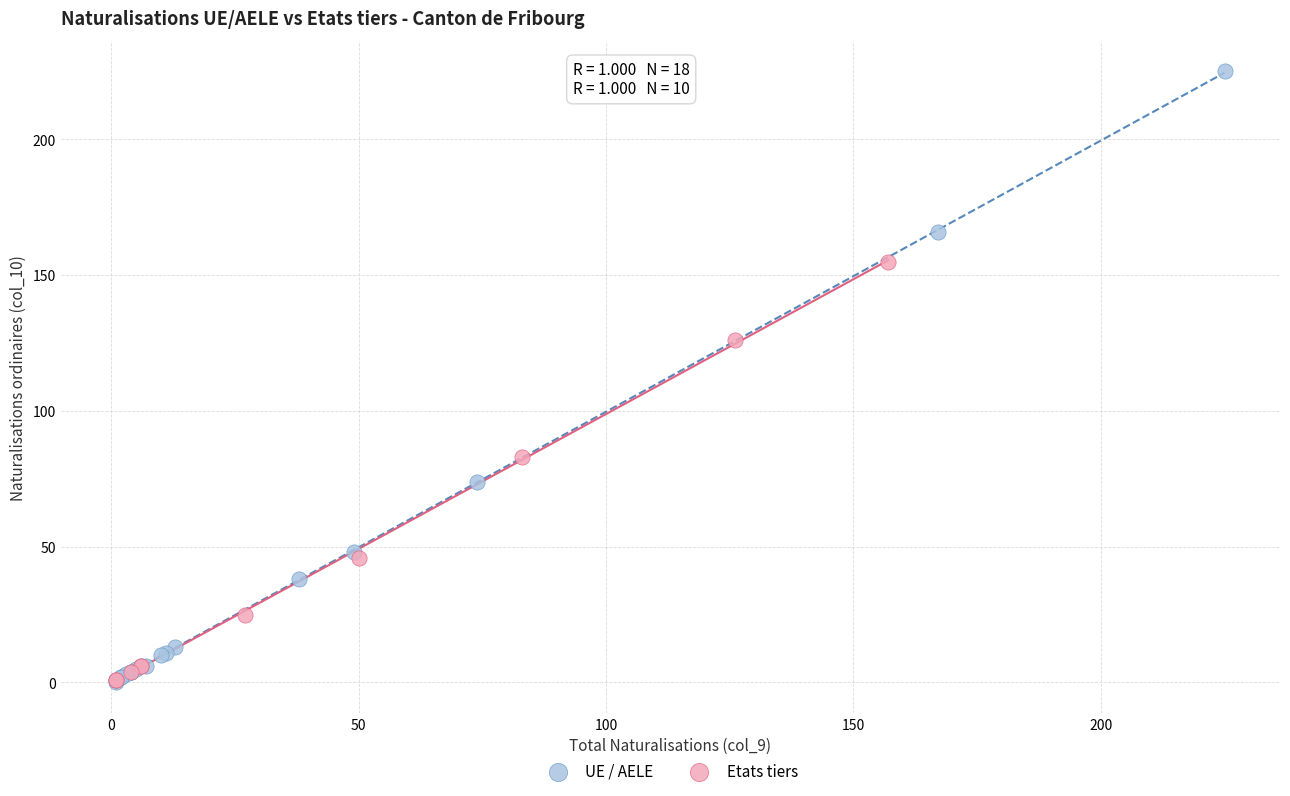

What are all the series names shown in the legend?

UE / AELE, Etats tiers